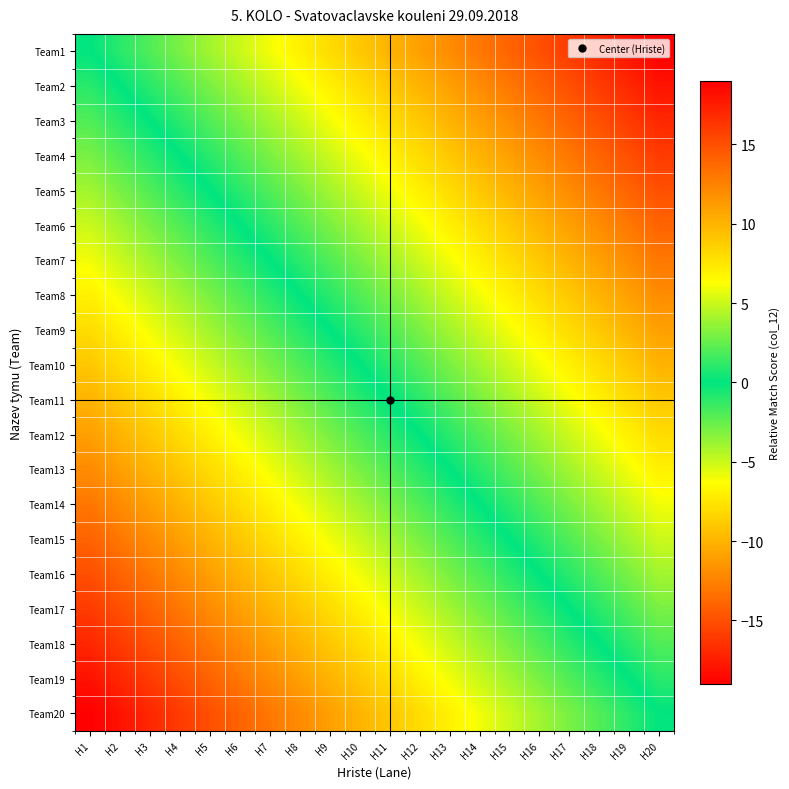

Which category has the highest value across all series?

H1